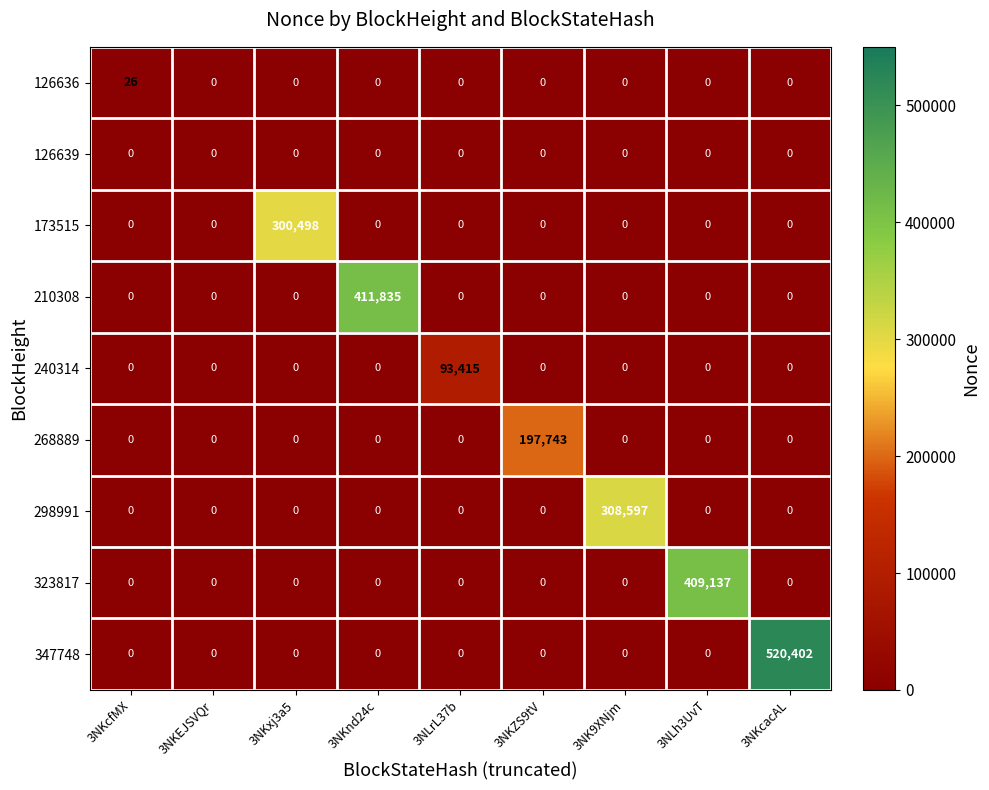

Which series has the largest total across all categories?

347748